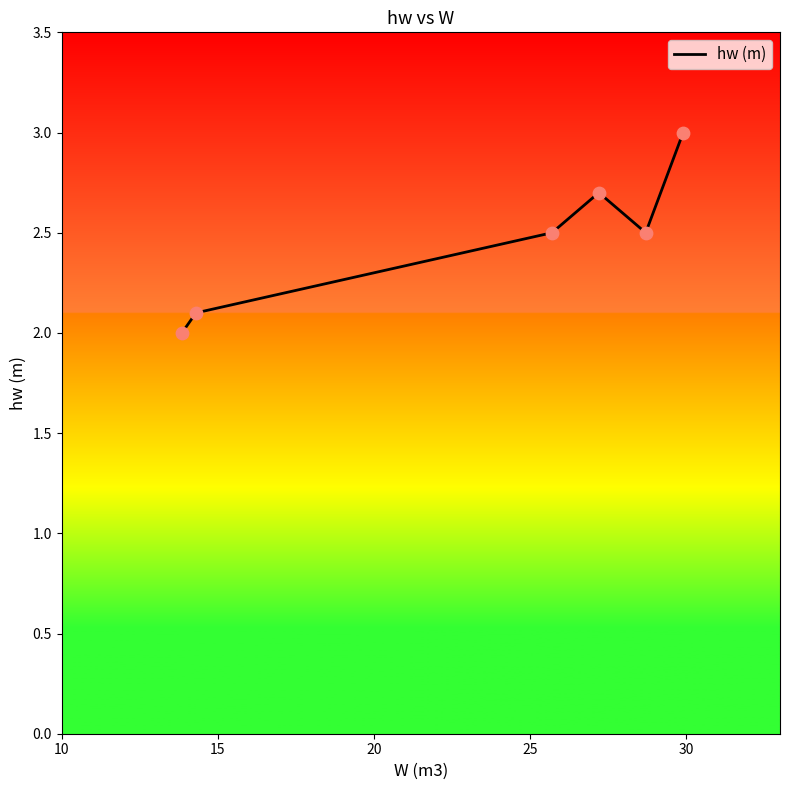

True or false: there are more than 0 points higher than both neighbors.

True